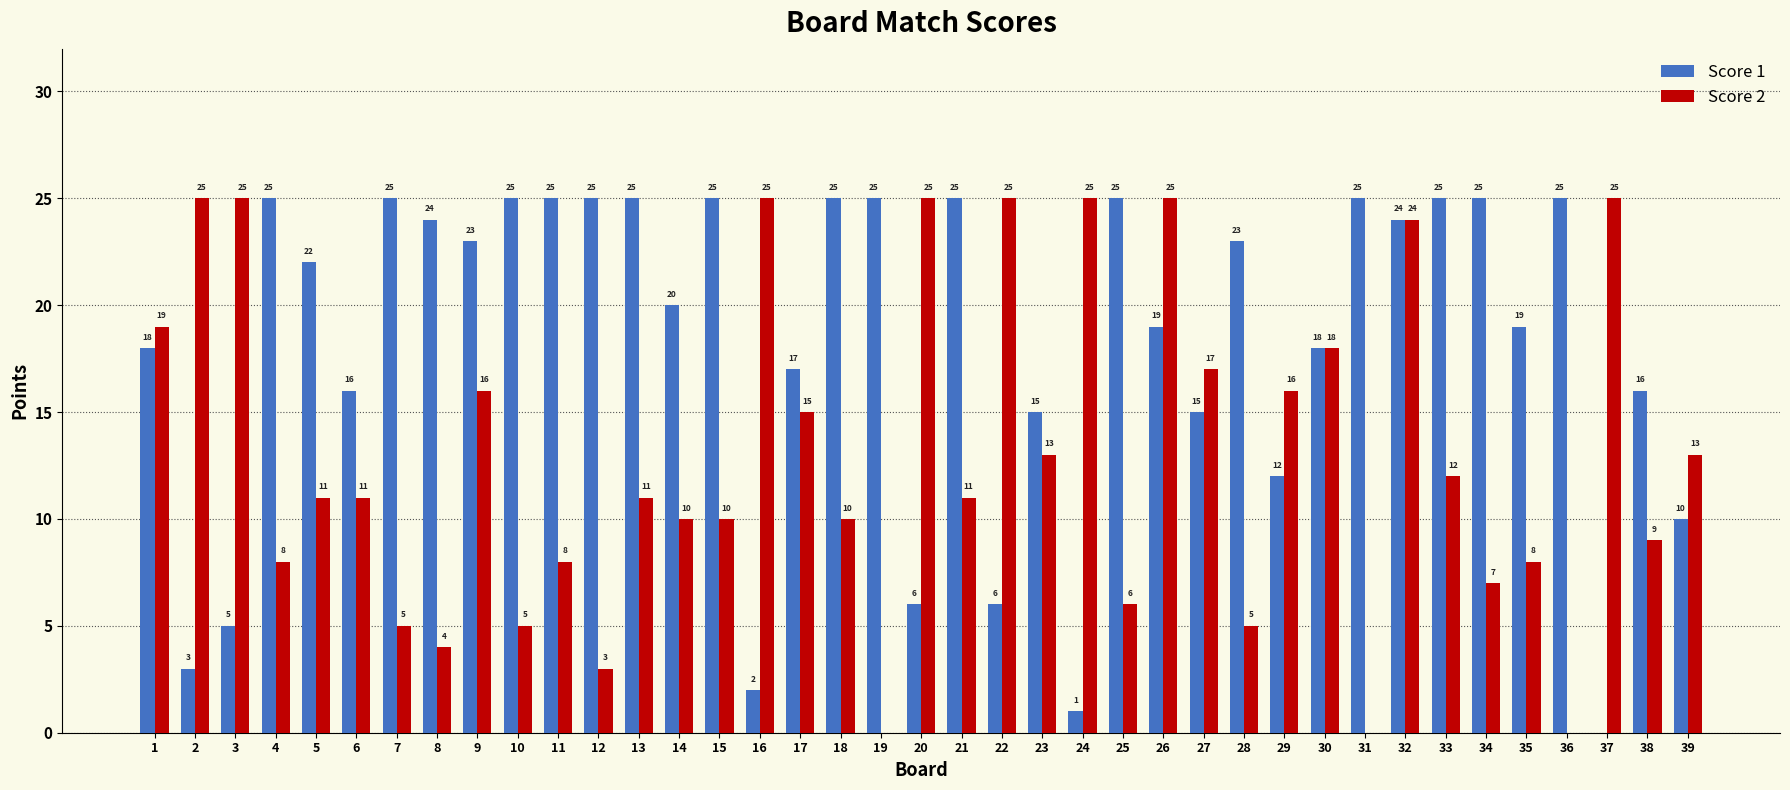

What is the maximum value shown in the chart?

25